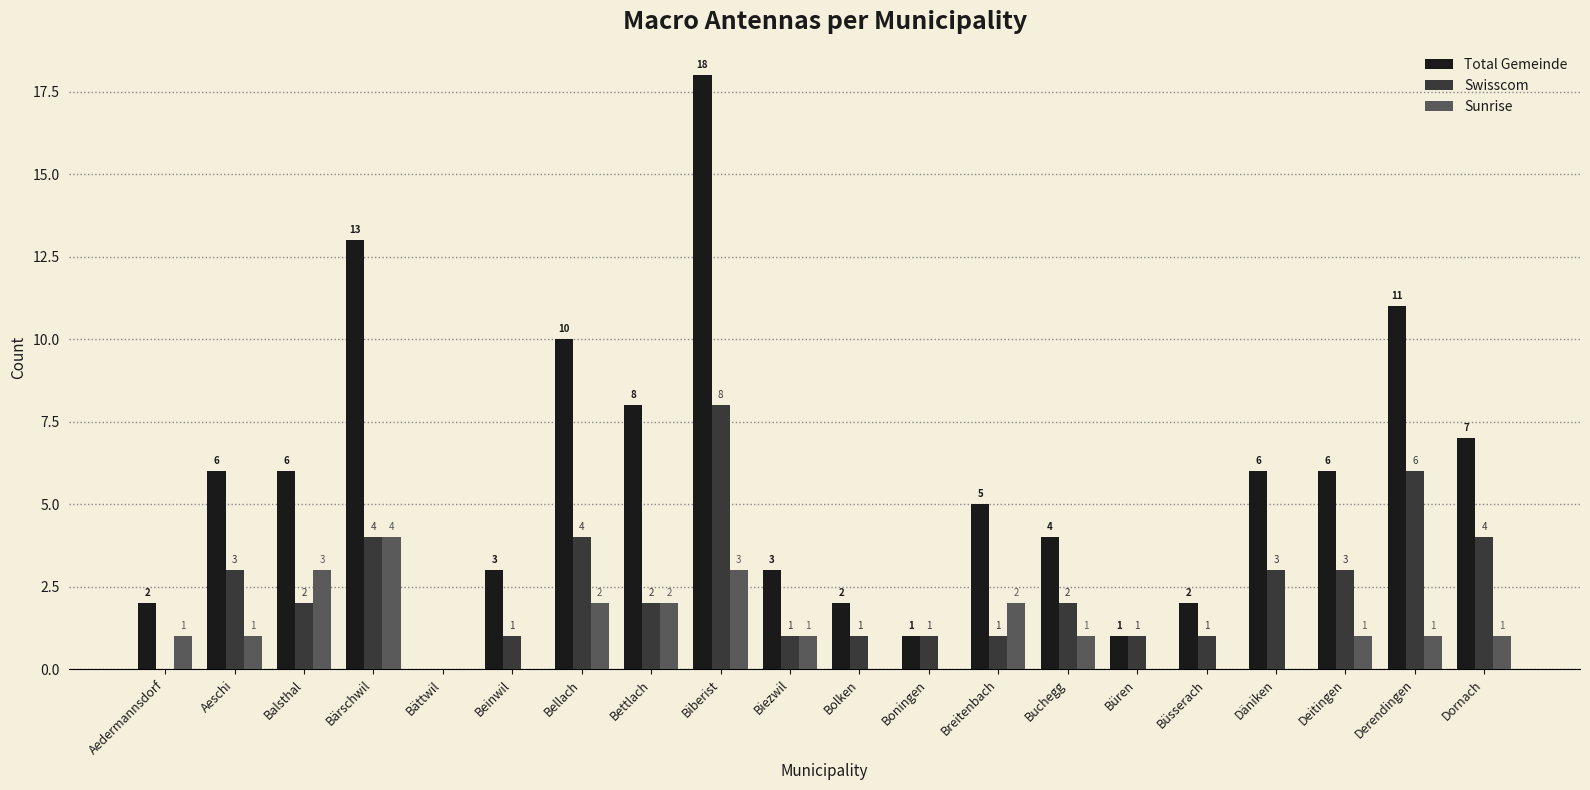

Which series has the largest total across all categories?

Total Gemeinde